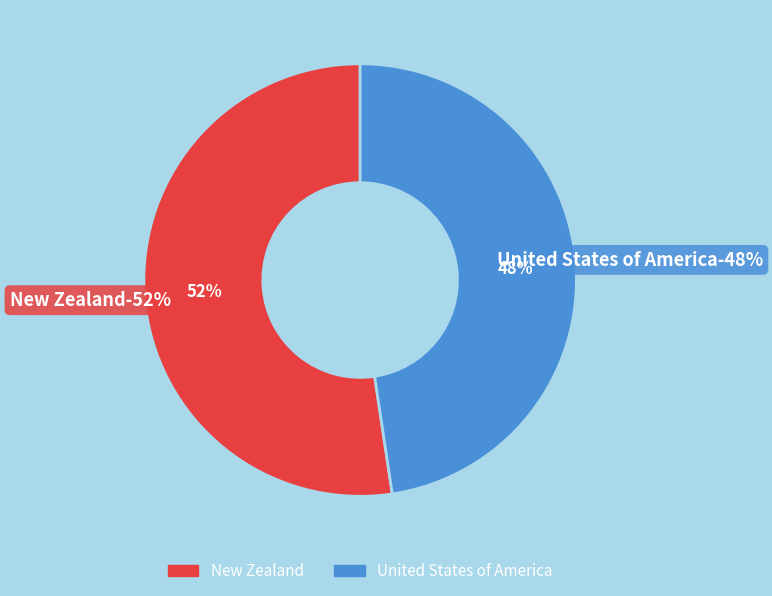

What percentage is the United States of America slice, to the nearest percent?

48%